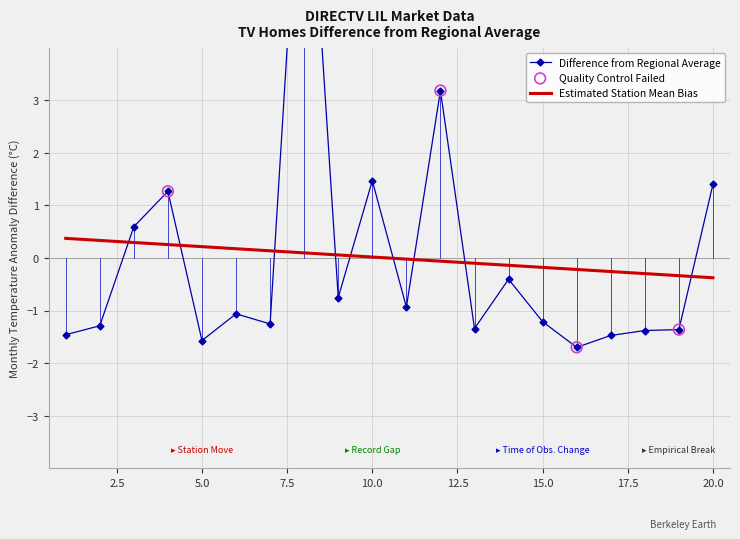

What is the highest value of the Estimated Station Mean Bias series?

0.4